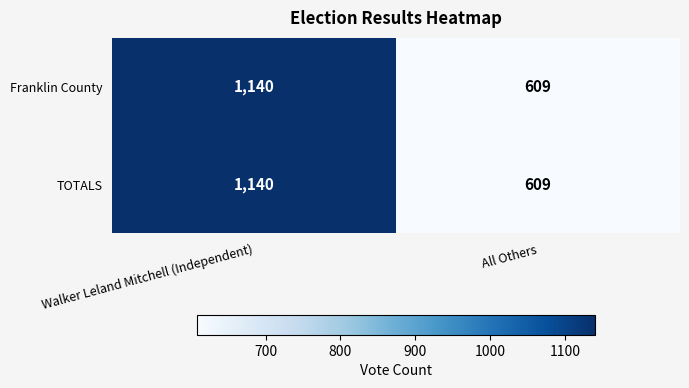

Rank the categories by TOTALS value from highest to lowest.

Walker Leland Mitchell (Independent), All Others